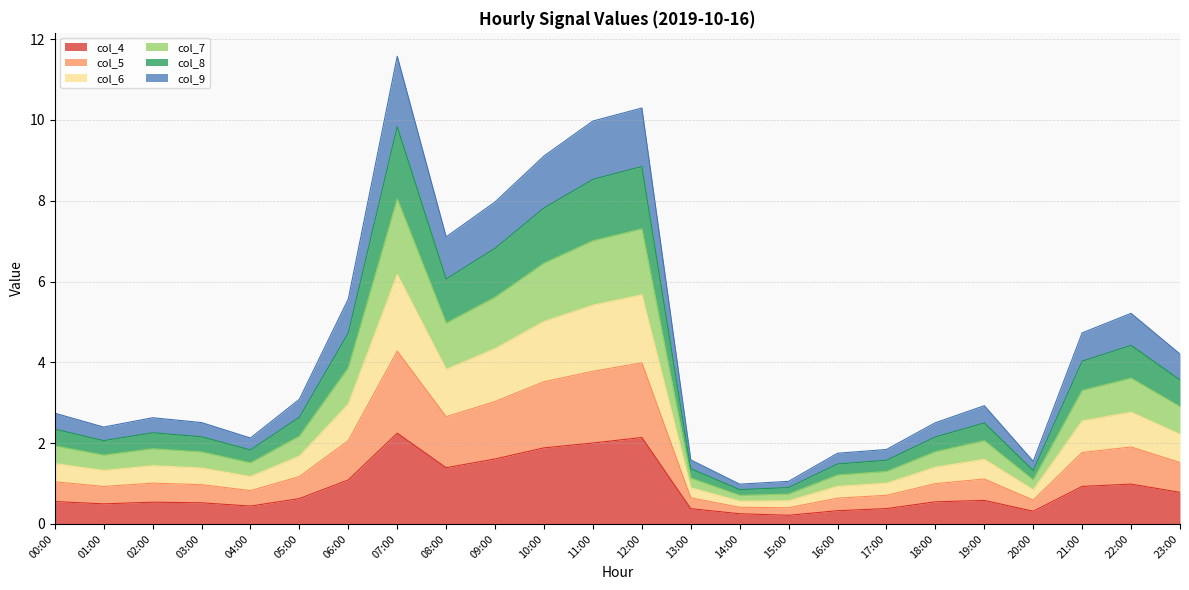

At which category does col_5 reach its first local peak?

02:00